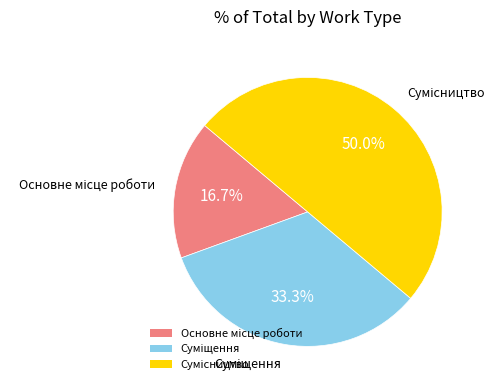

What is the change in value from Основне місце роботи to Сумісництво?

+2